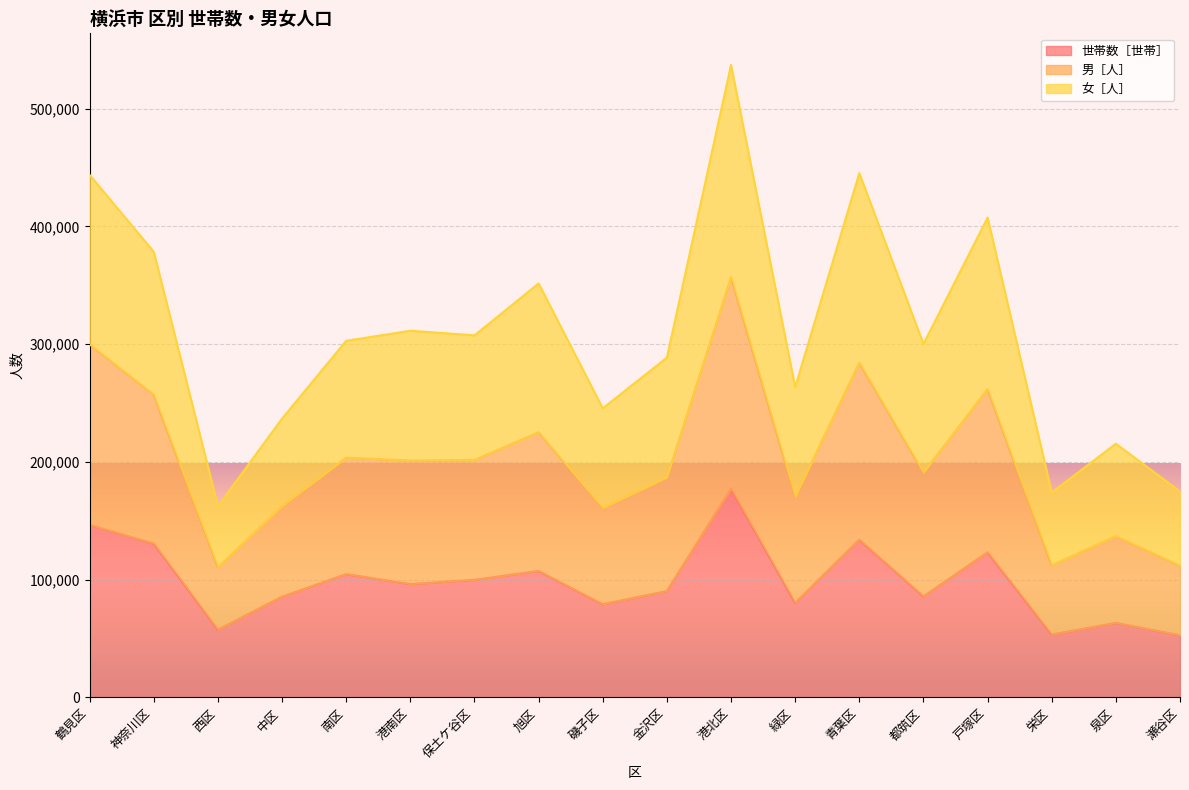

Where does the 男［人］ series first go above 302869?

鶴見区